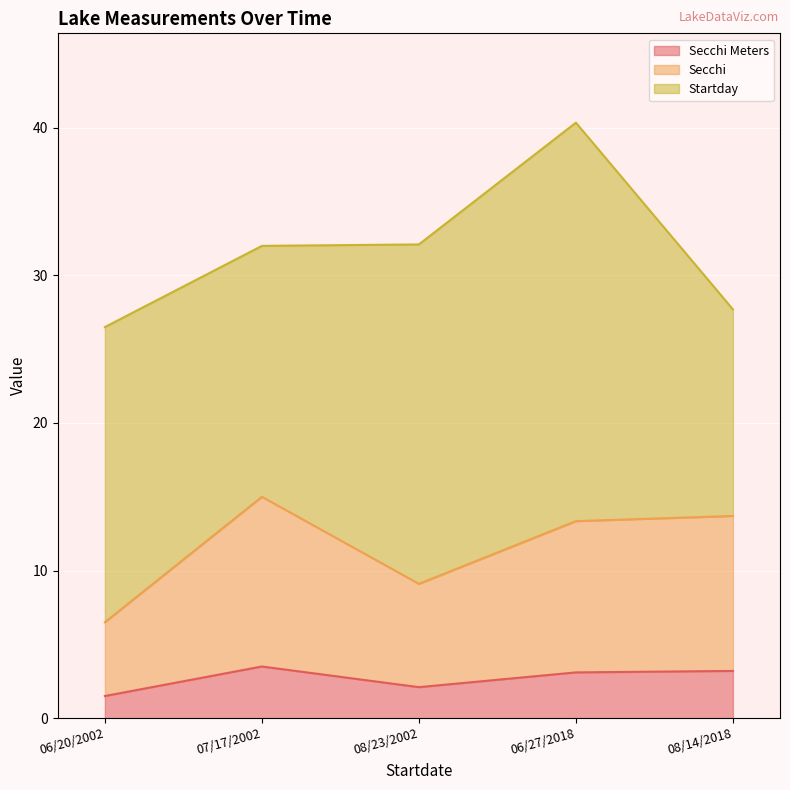

At which category is the sum across all series the highest?

06/27/2018